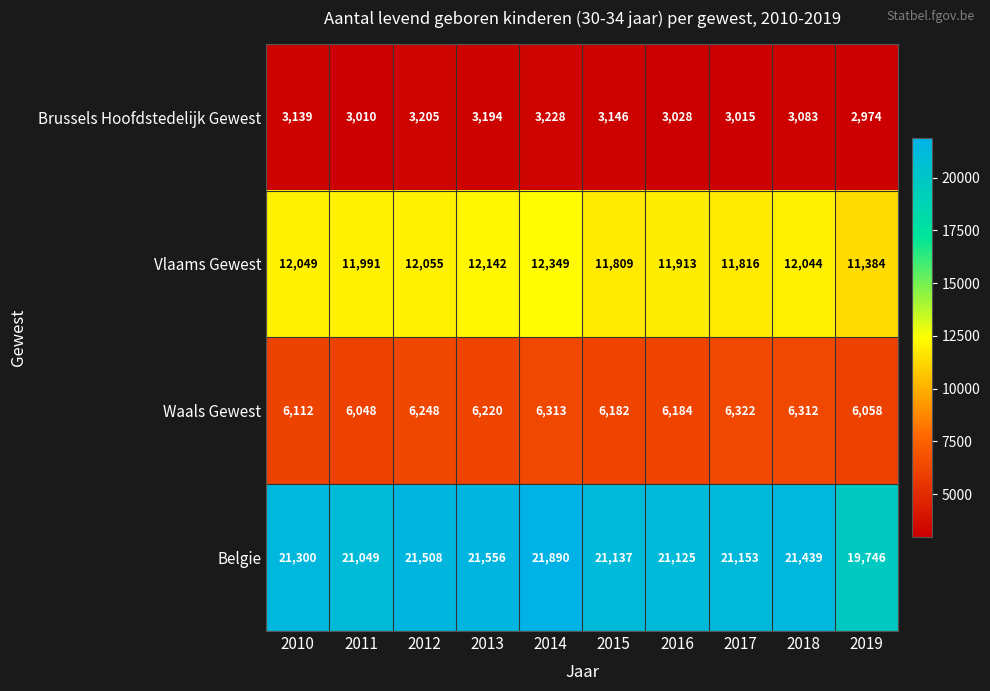

At how many categories does at least one series exceed 21239?

5